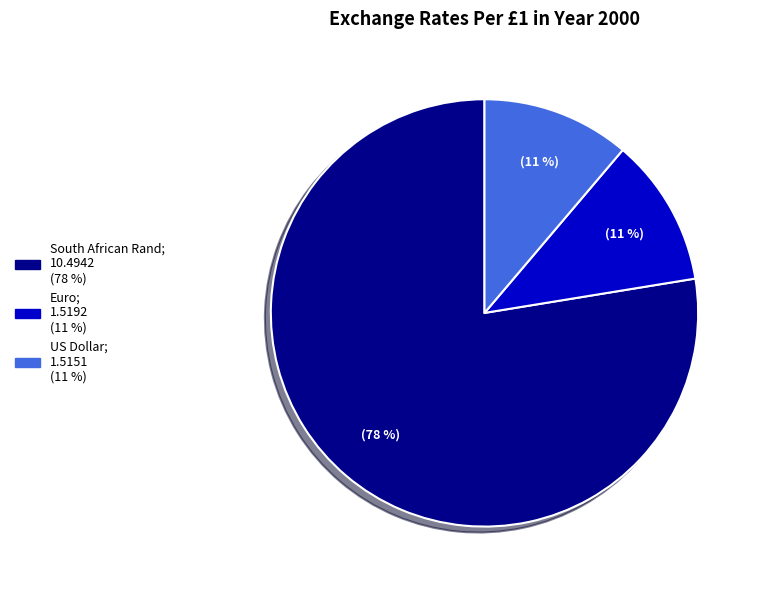

To the nearest percent, what is the average slice percentage?

33%